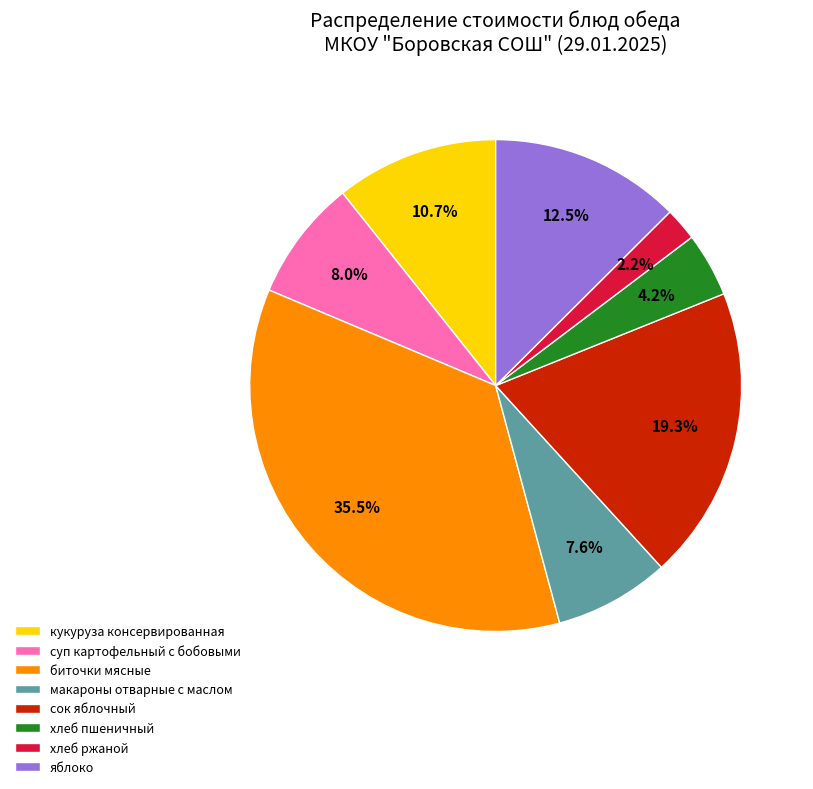

Approximately how many times larger is the value at макароны отварные с маслом compared to кукуруза консервированная?

0.7